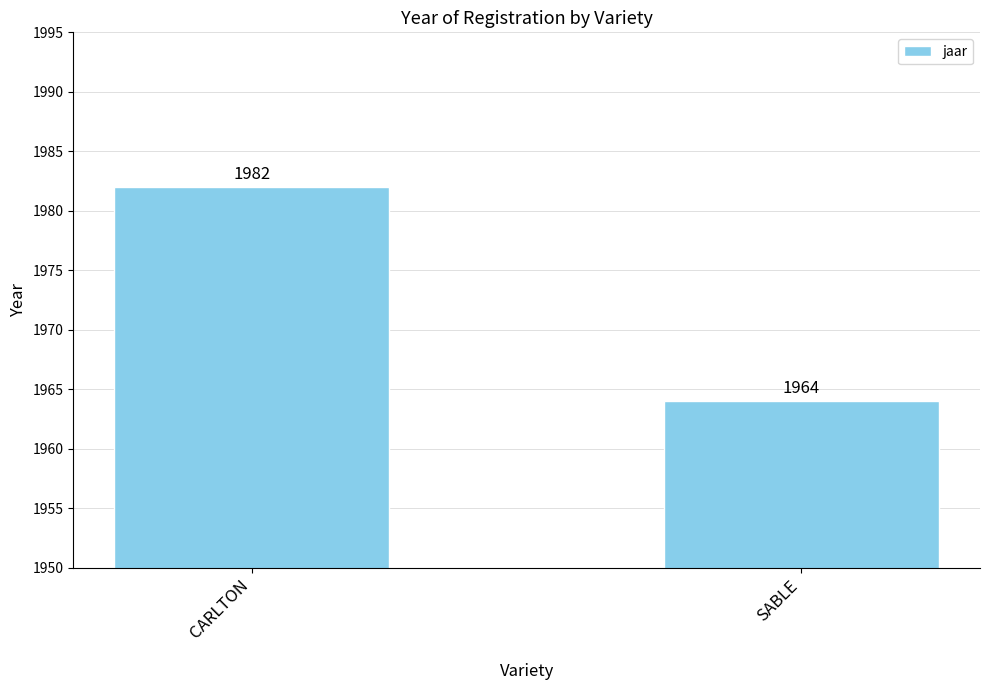

Reading left to right, what are all the values shown in this chart?

CARLTON=1982	SABLE=1964